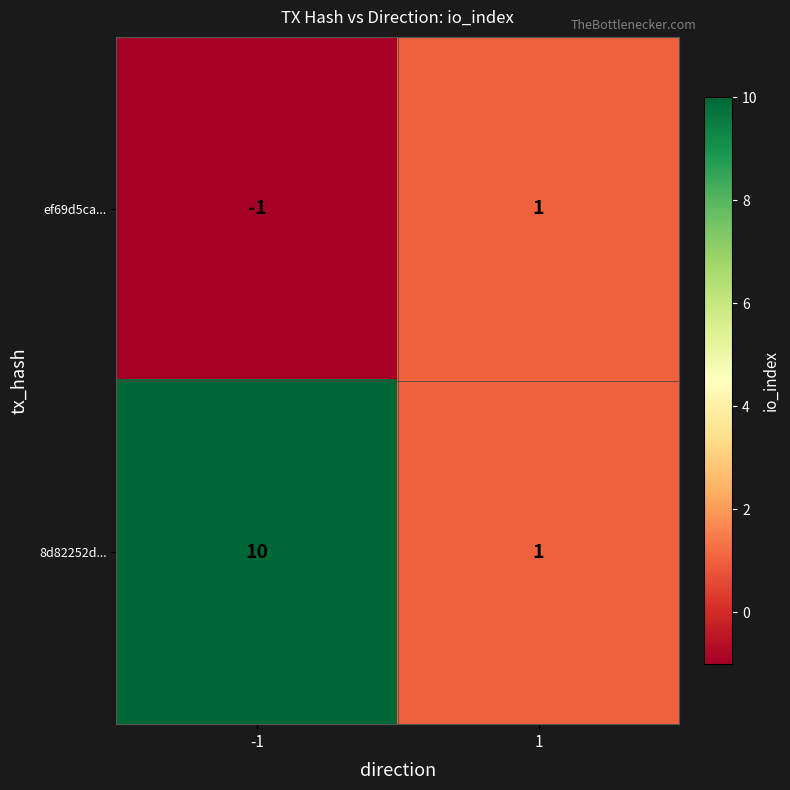

Reading right to left, list all the values displayed in this chart.

ef69d5ca...: 1=1	-1=-1
8d82252d...: 1=1	-1=10